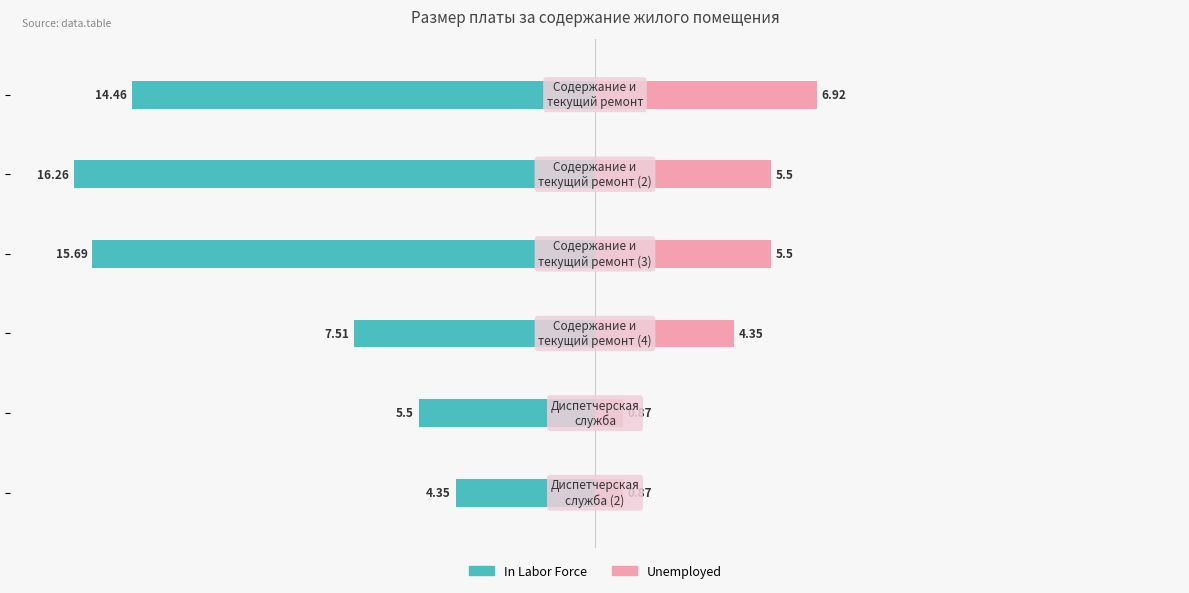

What are all the series names shown in the legend?

In Labor Force, Unemployed